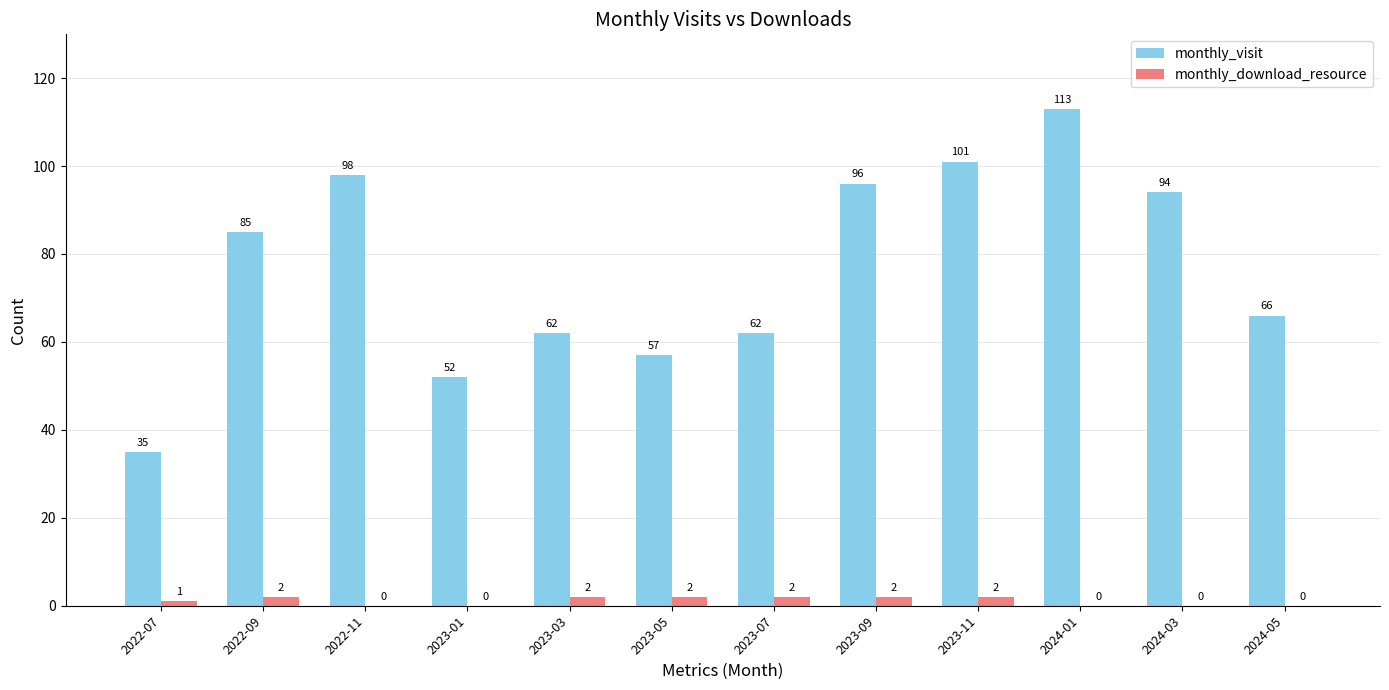

What is the greatest value displayed?

113